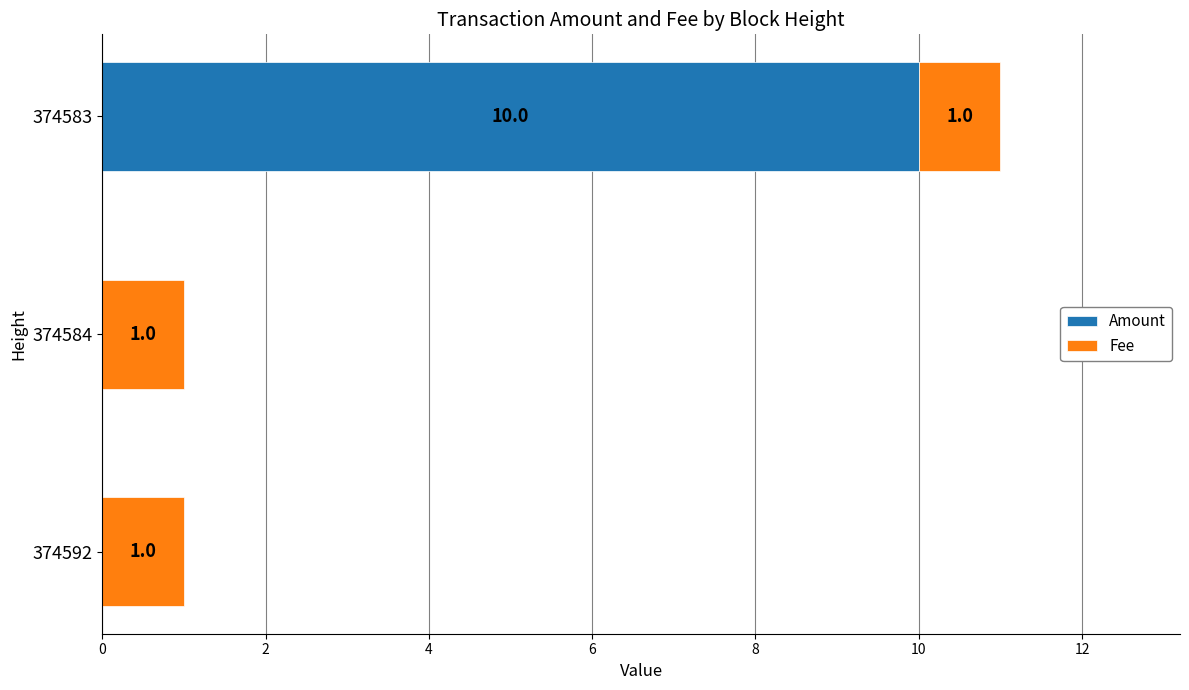

Count the number of categories in the chart.

3